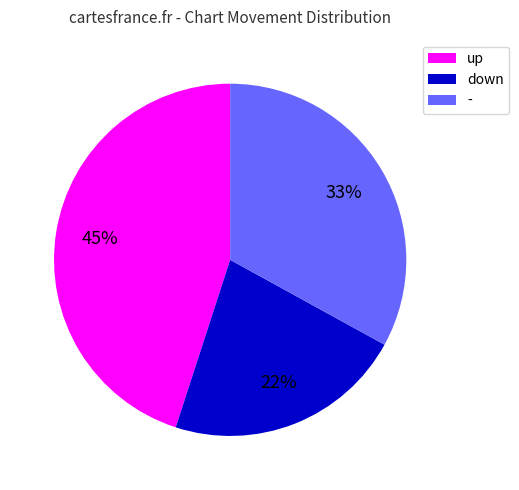

Which has a higher value, down or -?

-